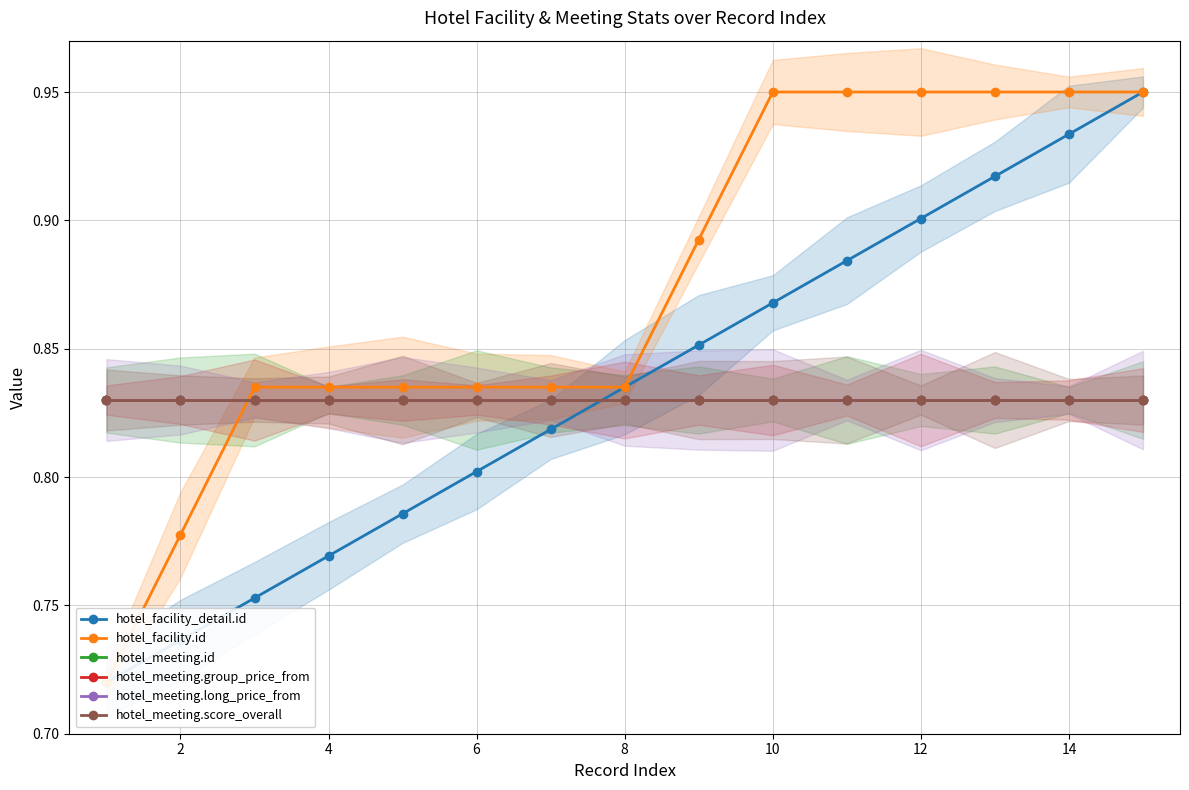

What is the sum of the hotel_facility_detail.id values at 13 and 10?

1.8